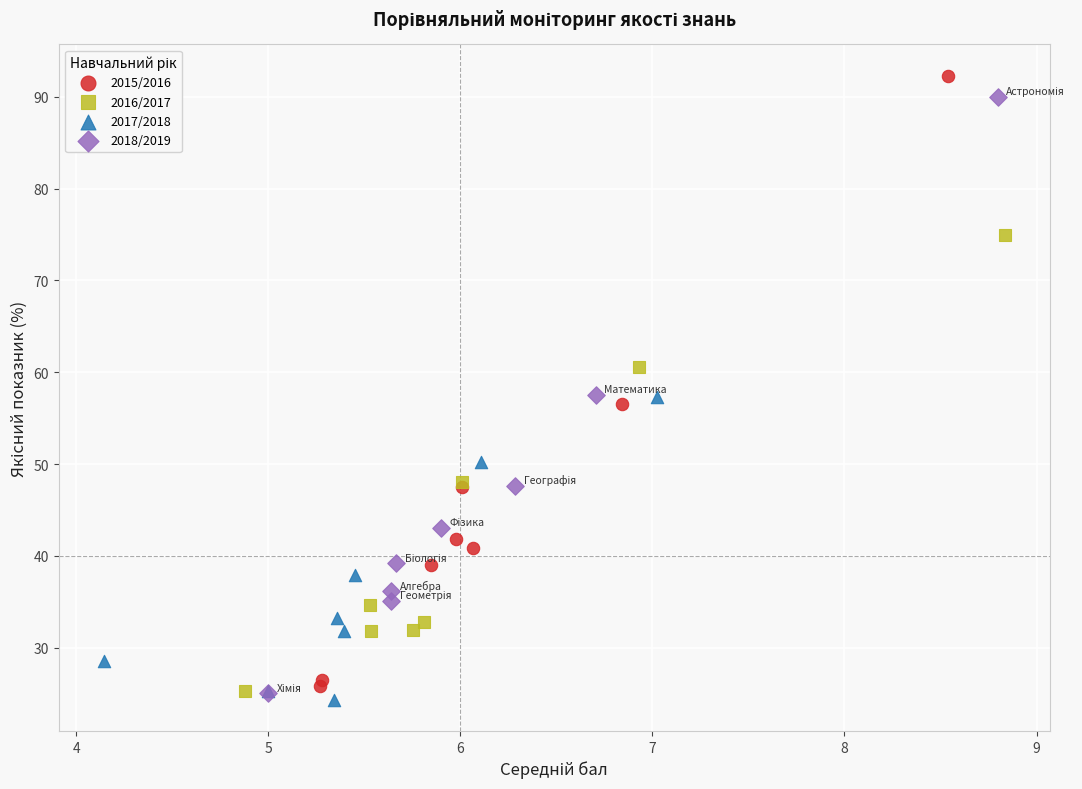

Which series has the widest spread of Y values?

2015/2016